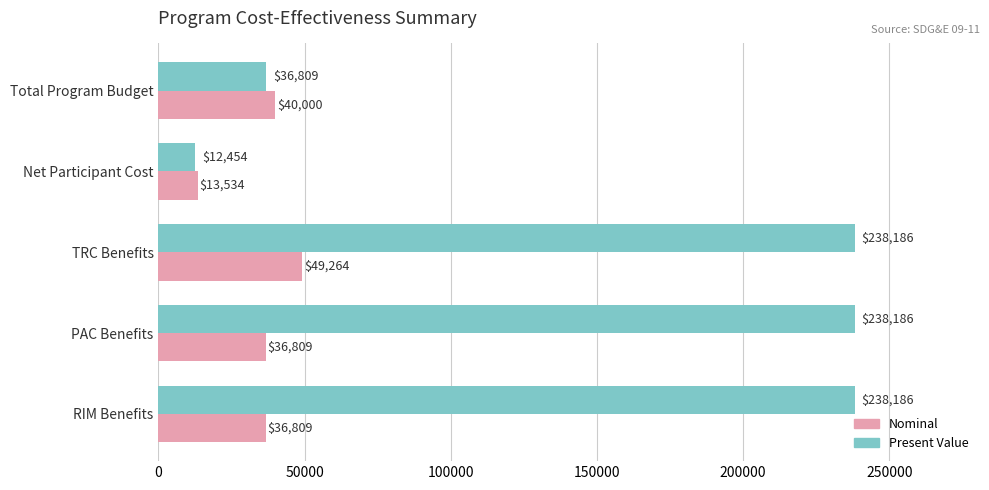

Count the number of data series in this chart.

2